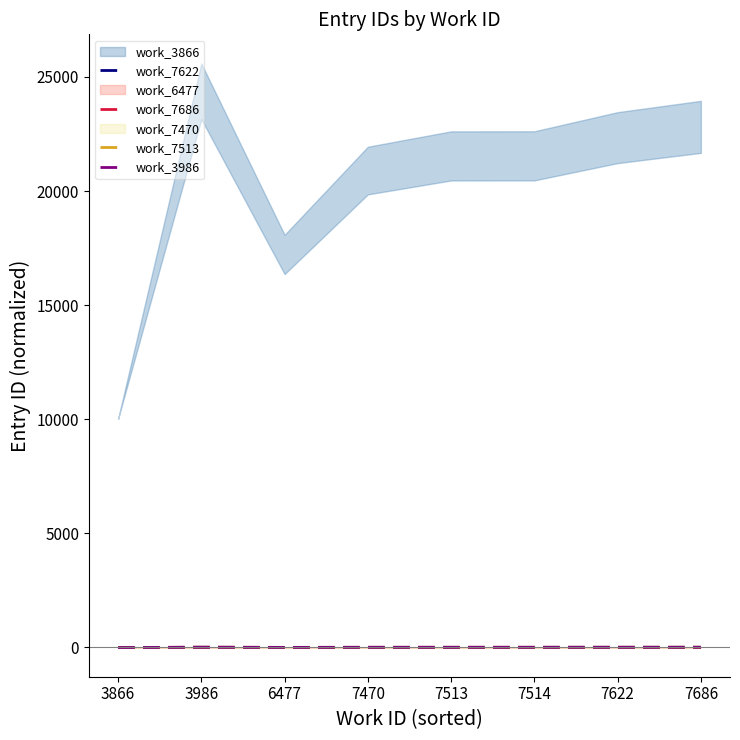

What is the value of the work_3986 point at the 6th from the left?

-1.6